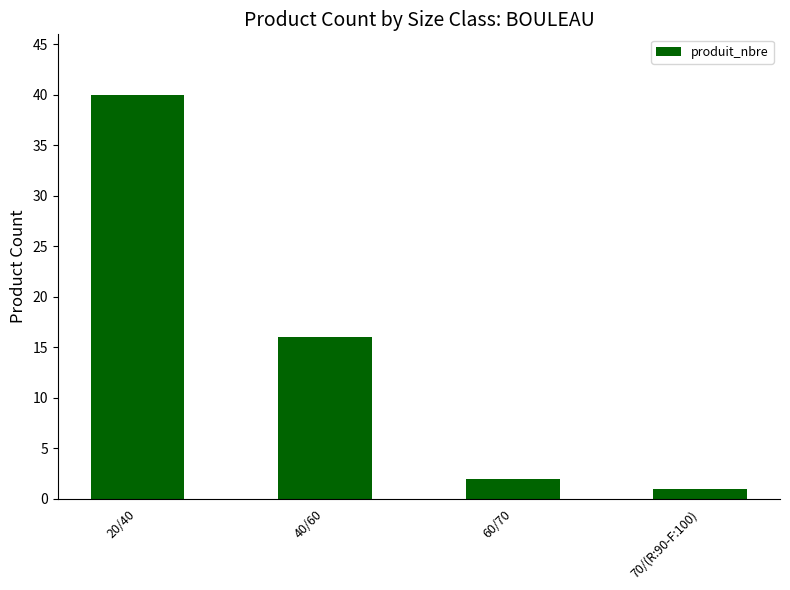

What is the label of the 2nd bar from the right?

60/70